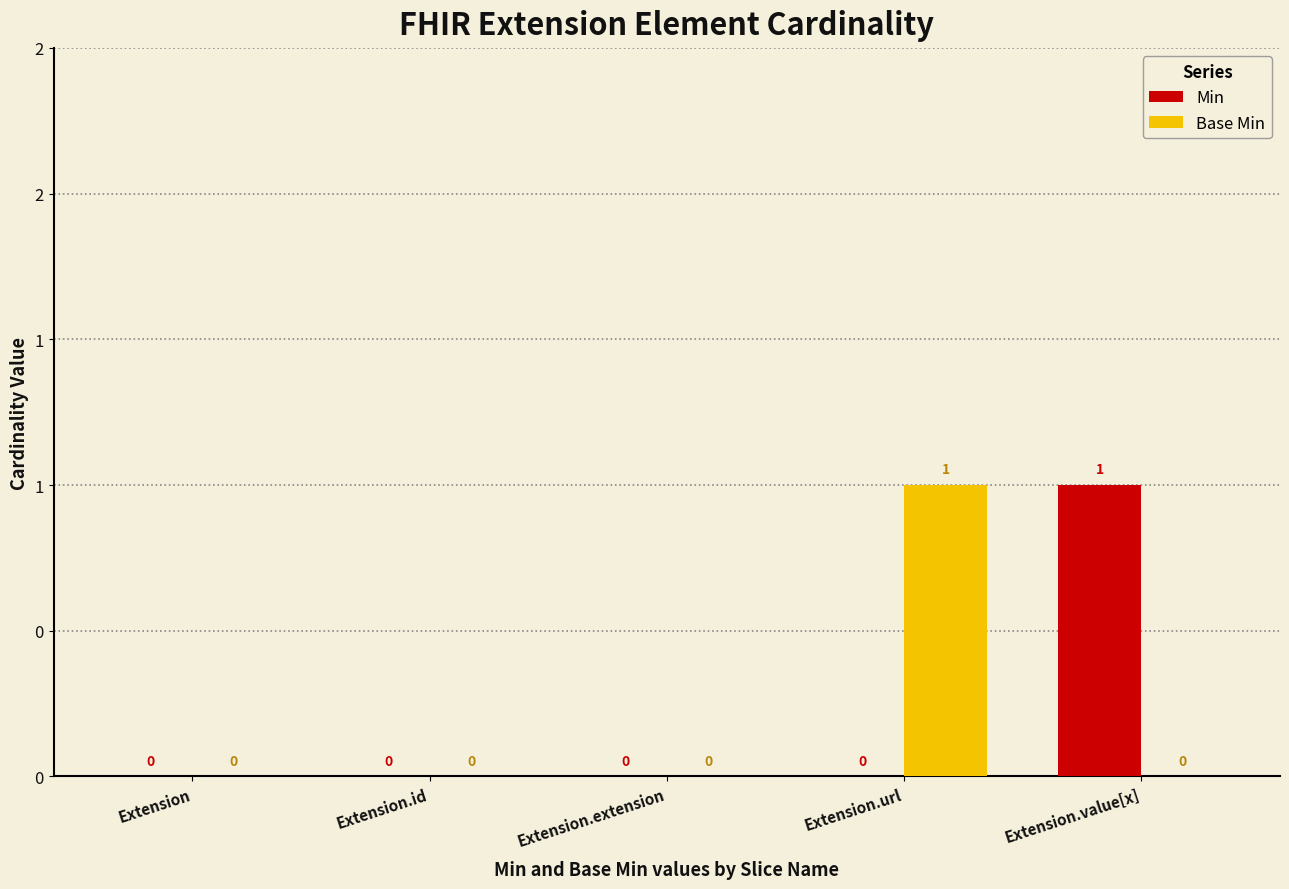

Rank the categories by Base Min value from lowest to highest.

Extension, Extension.id, Extension.extension, Extension.value[x], Extension.url